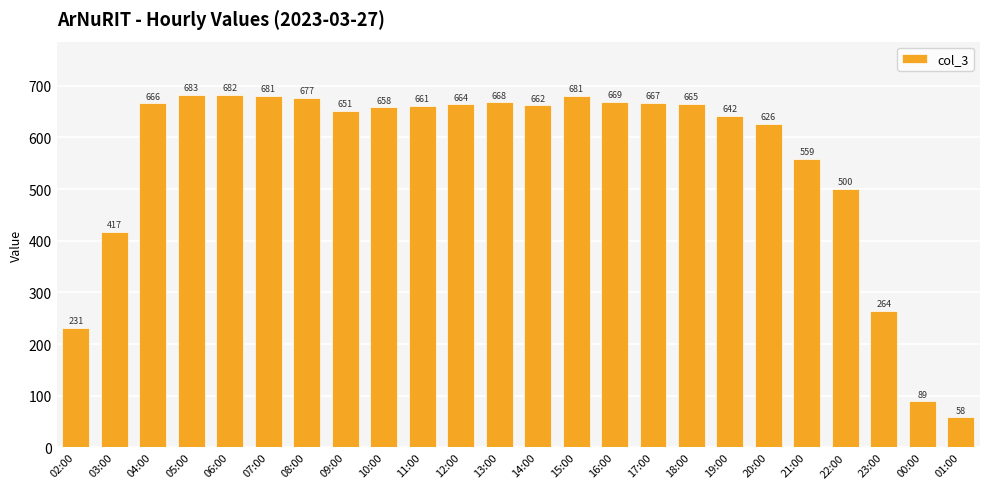

What is the label of the 21st bar from the left?

22:00